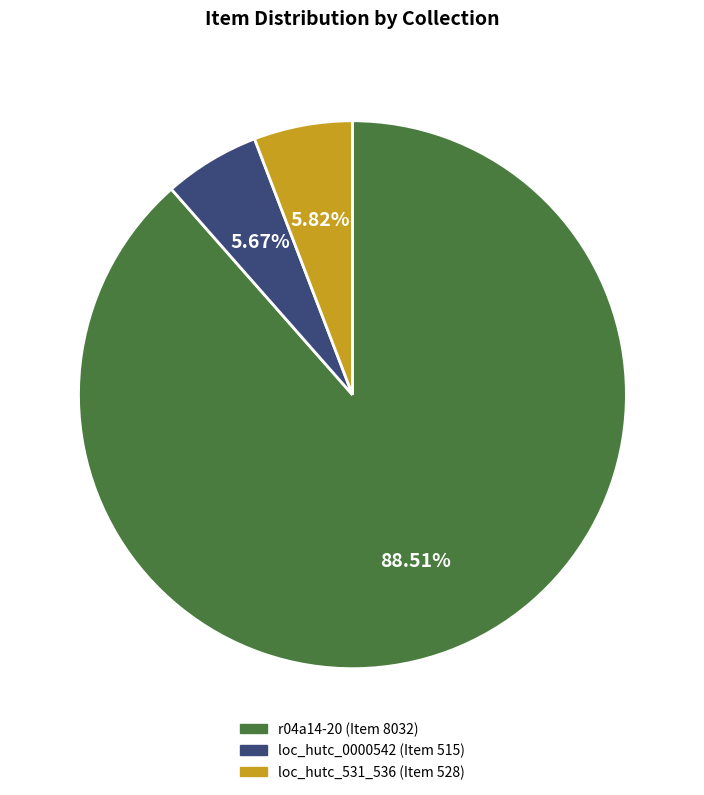

Is it true that loc_hutc_0000542 (Item 515) is 6% of the pie?

True